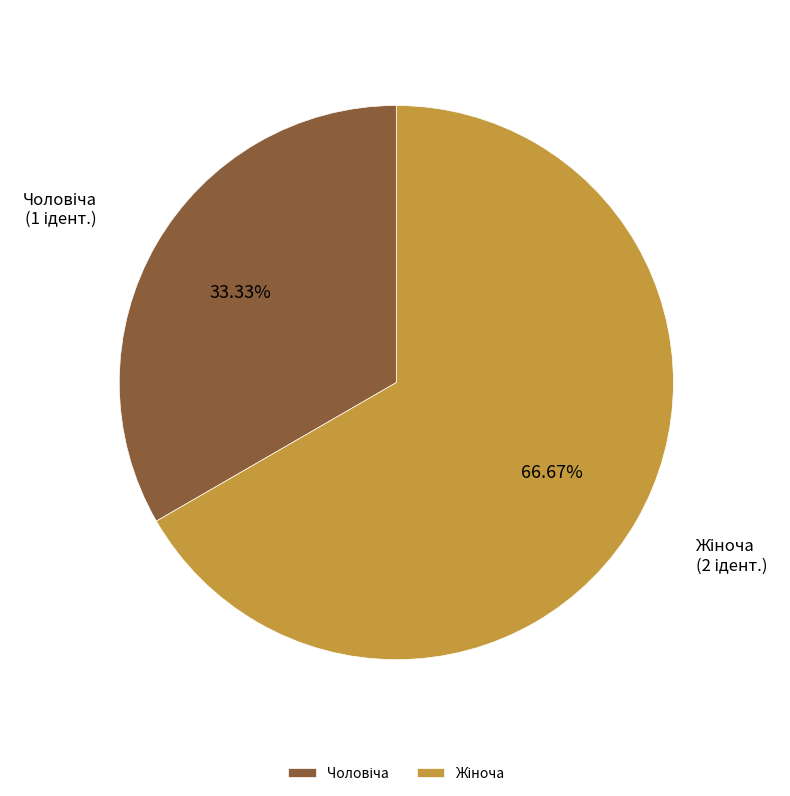

How many segments does this pie chart have?

2